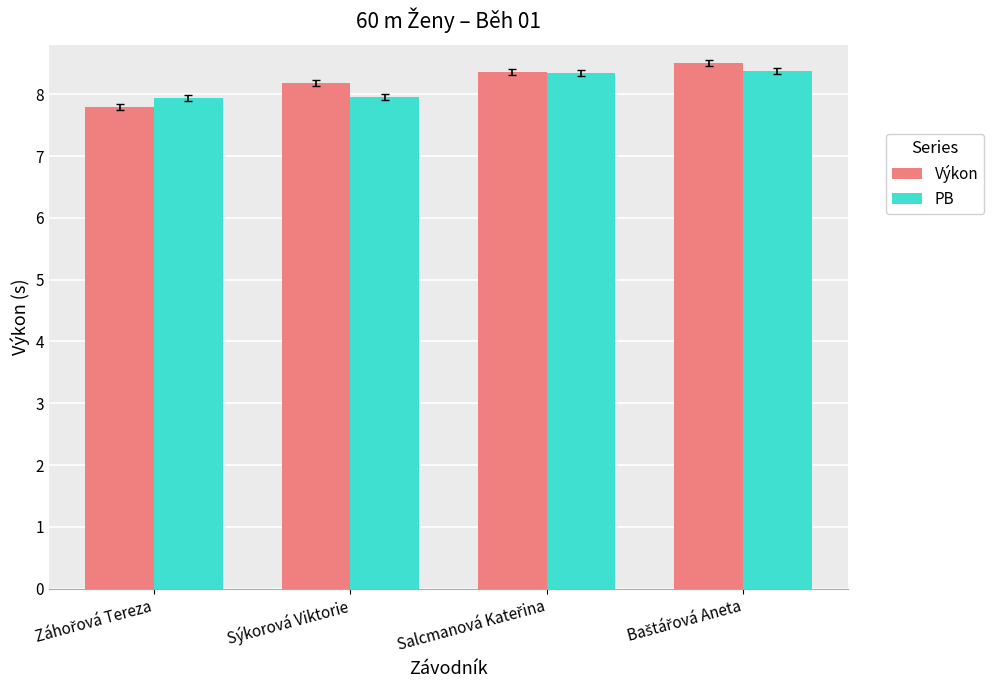

Is it true that PB equals 8.0 at Sýkorová Viktorie?

True